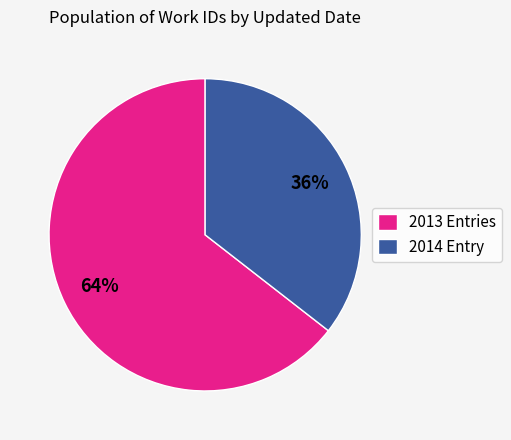

Does any single category account for the majority?

Yes